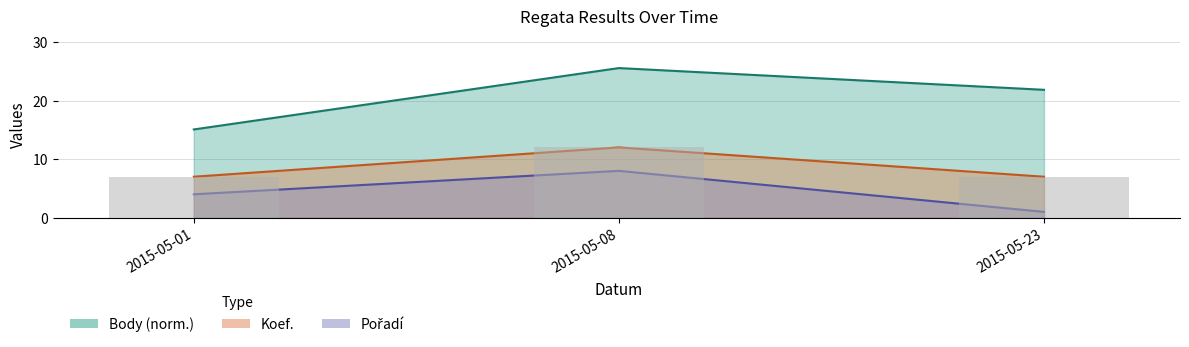

What is the average value of the Body series?

20.8